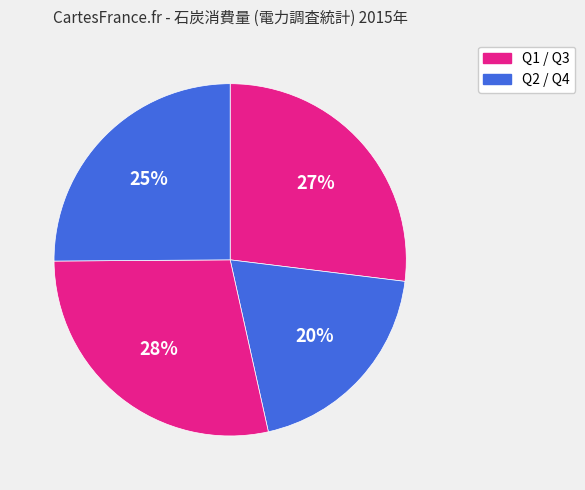

How many segments does this pie chart have?

4